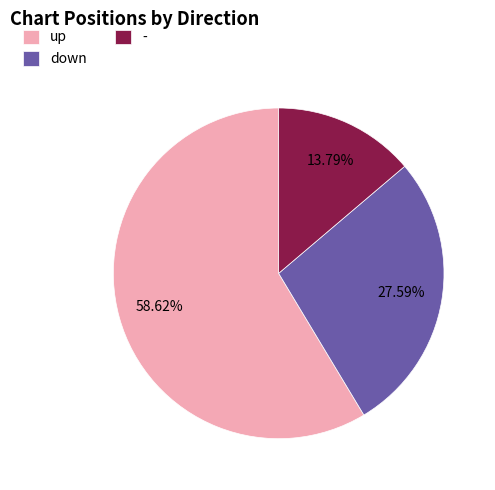

Is the sum of down and - greater than half?

No